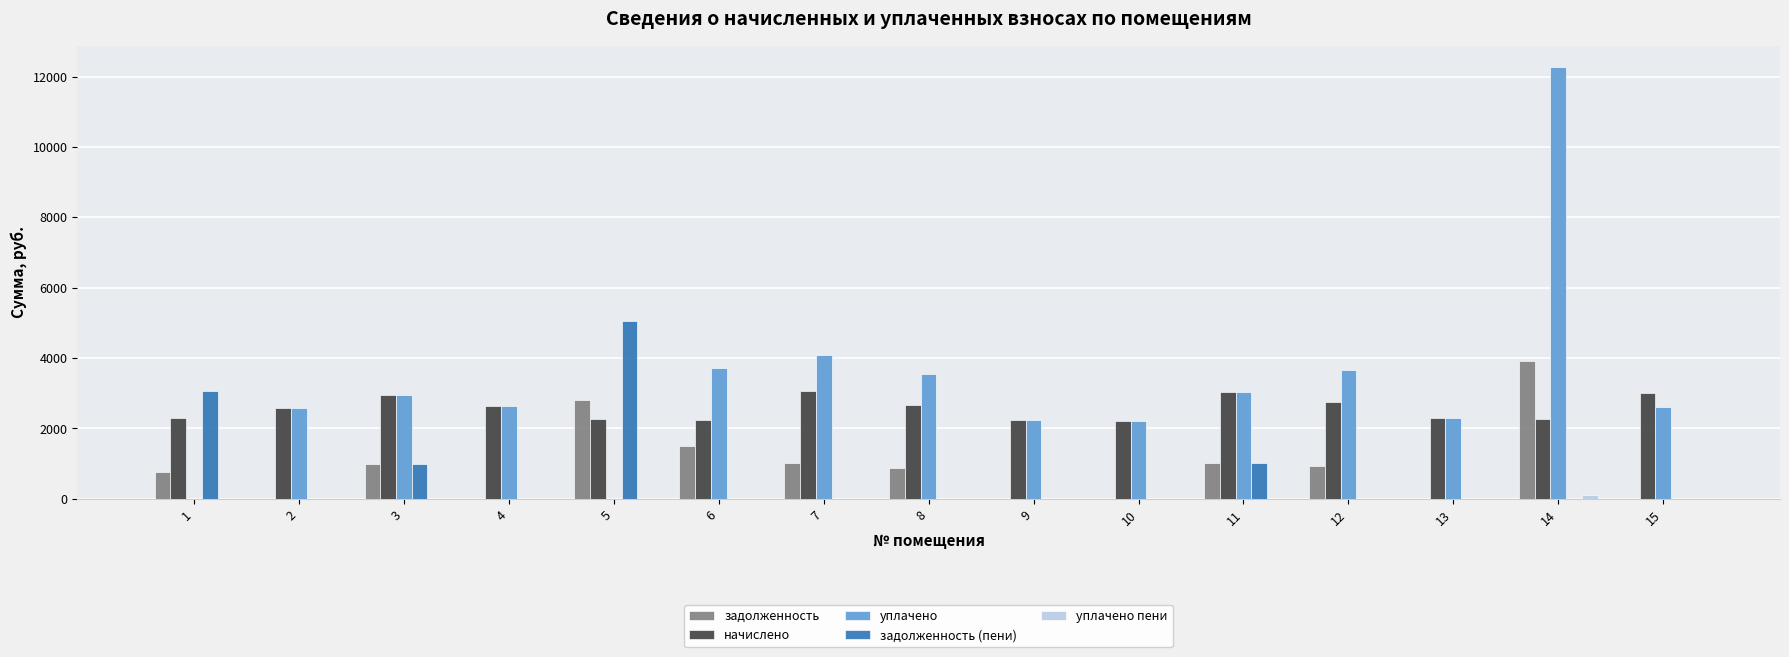

Which series has the largest total across all categories?

уплачено